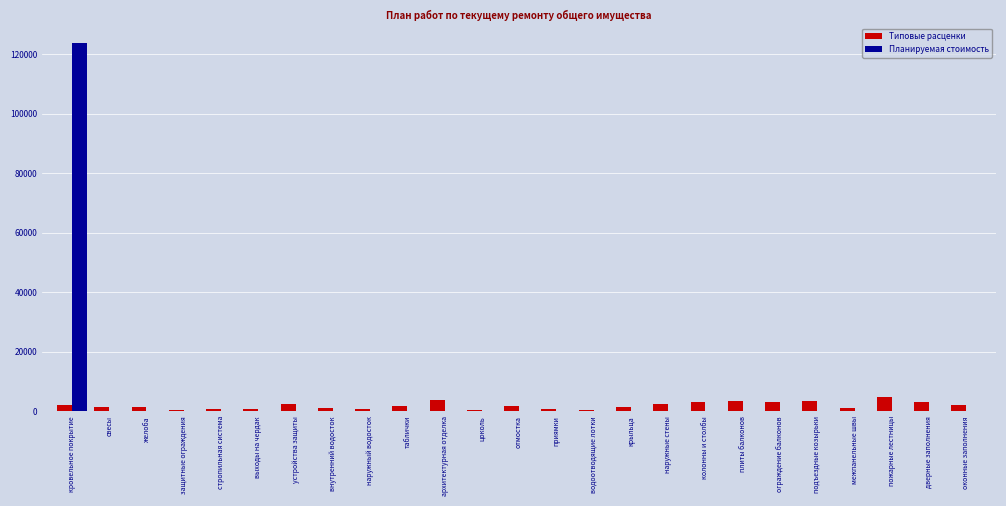

Are the bars grouped side by side (vs. stacked)?

Yes